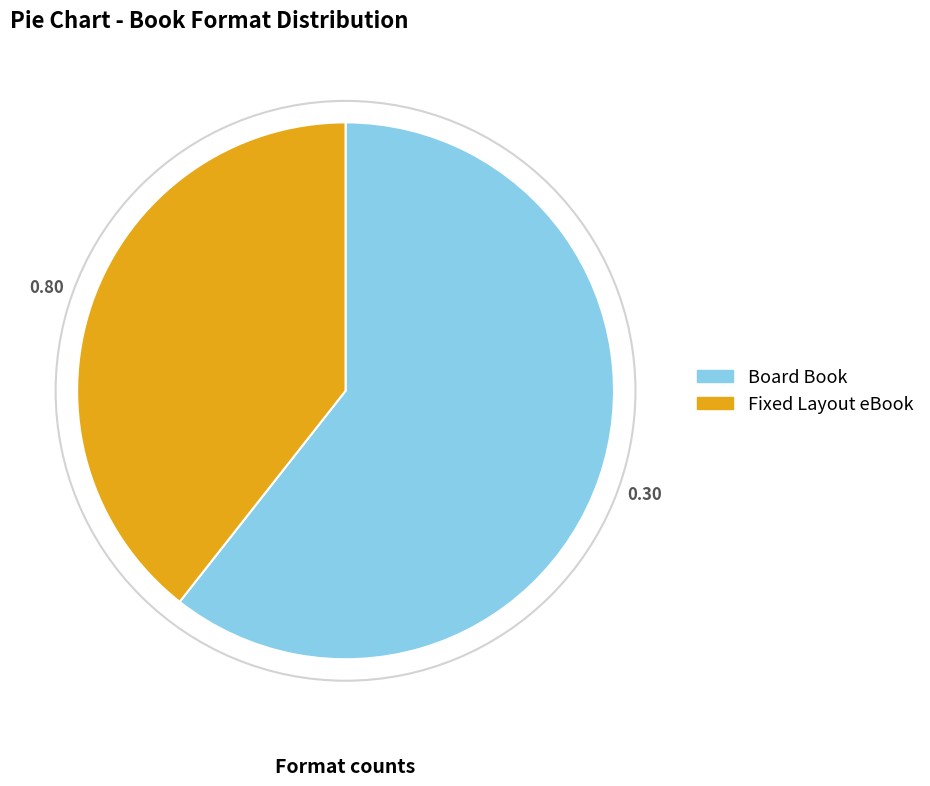

Is it true that Board Book is 61% of the pie?

True